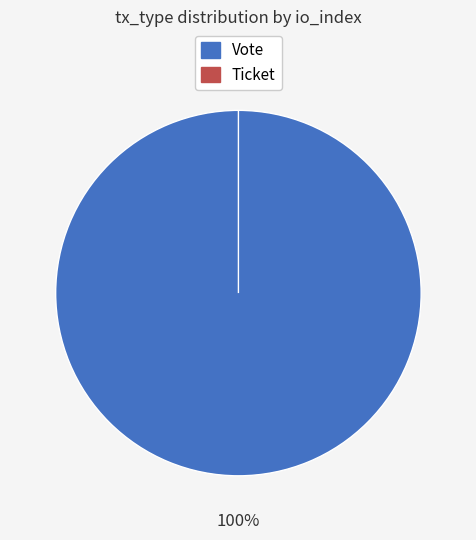

True or false: Vote accounts for 99% of the total.

False